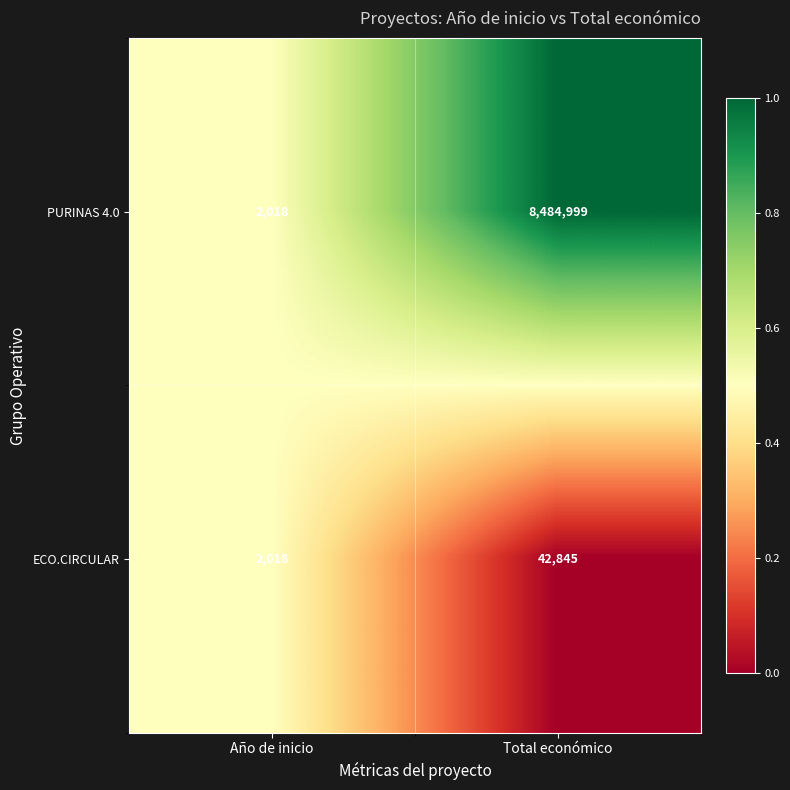

Rank the series by their average value, from lowest to highest.

ECO.CIRCULAR, PURINAS 4.0